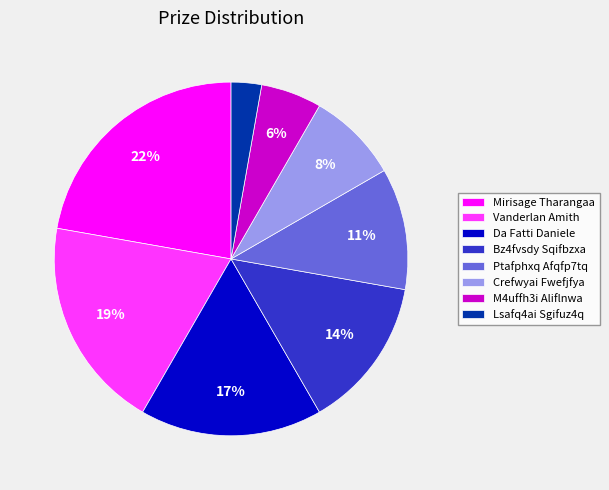

Does any single category account for the majority?

No